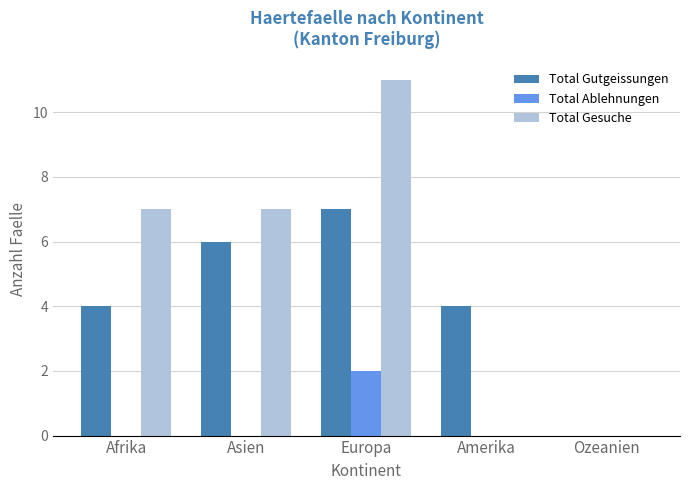

Which series changed the most between Amerika and Ozeanien?

Total Gutgeissungen